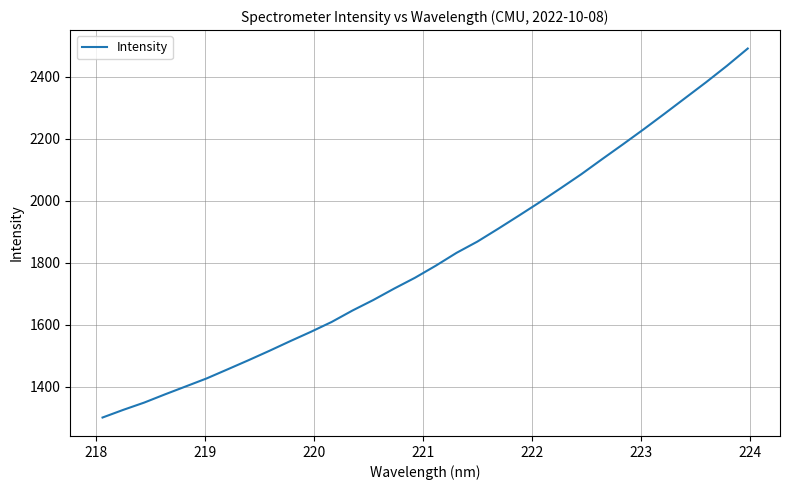

What is the minimum value shown in the chart?

1301.1